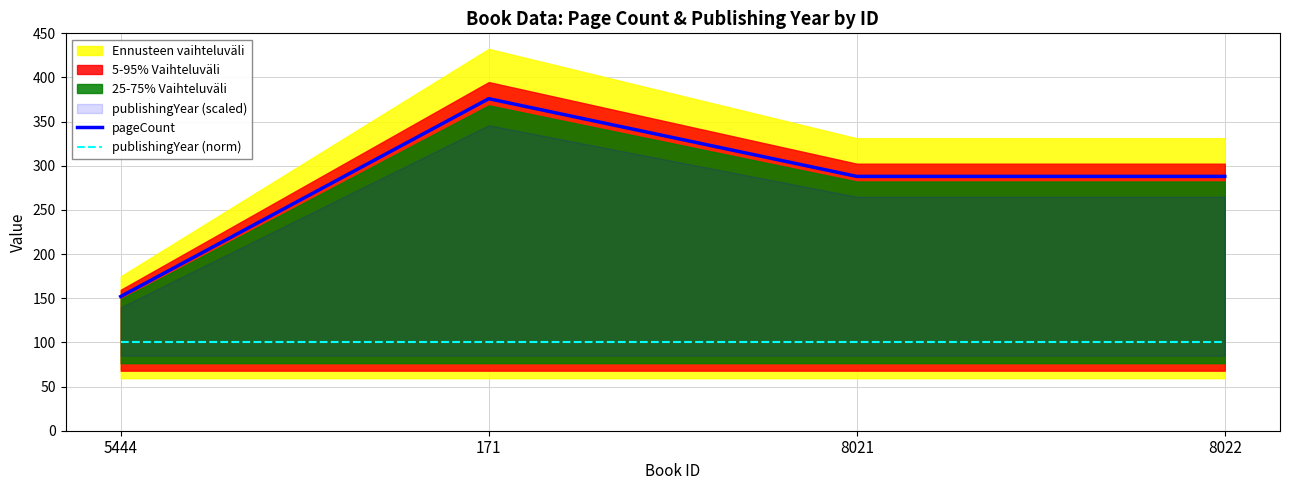

What position from the right is 8022?

1